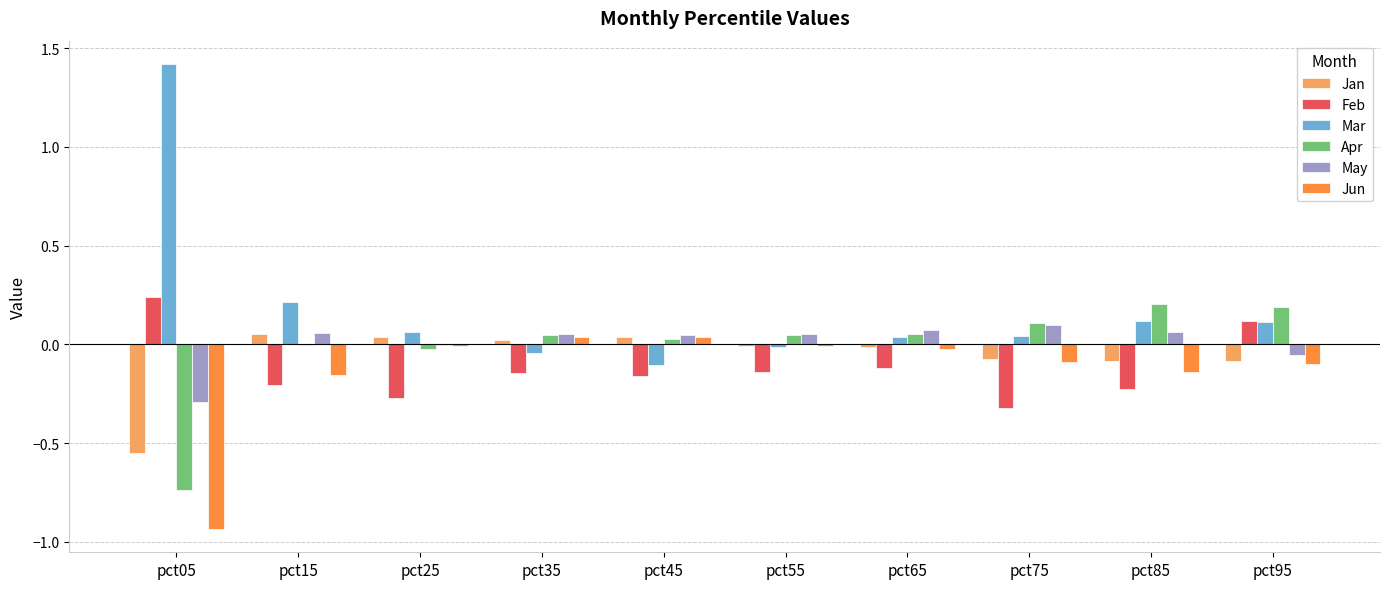

How many distinct data groups are displayed?

6